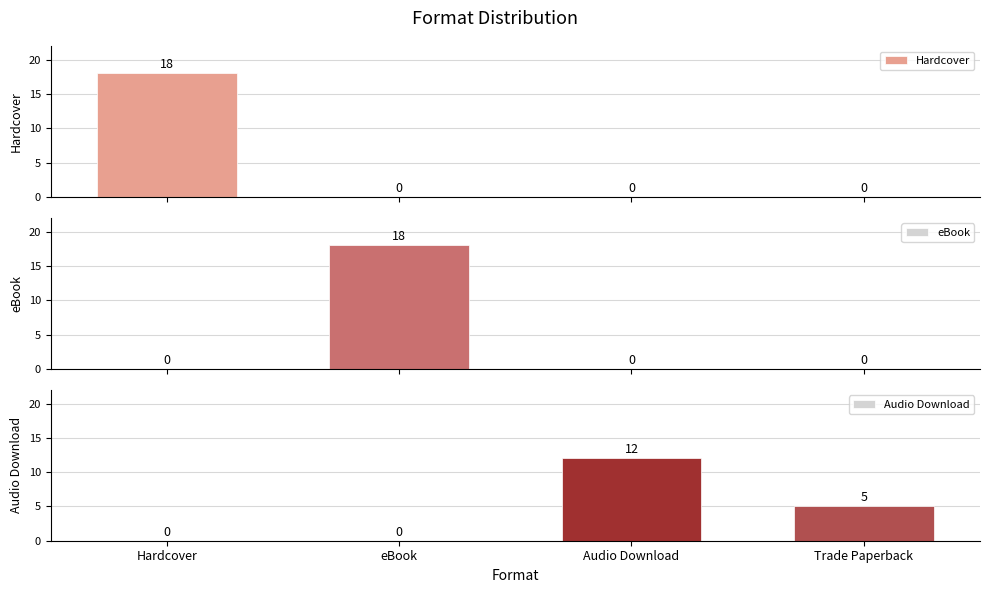

How many values in Hardcover are above zero?

1